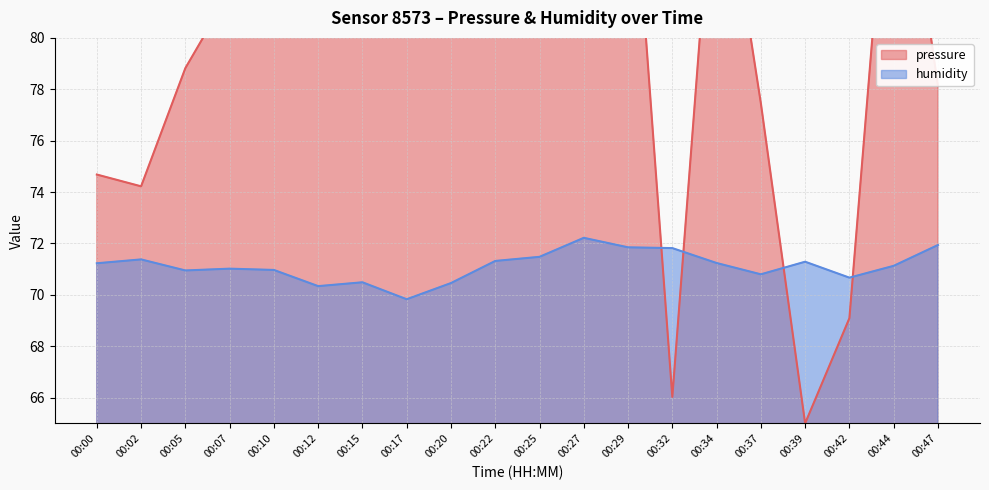

At which label does pressure first exceed 81?

00:07